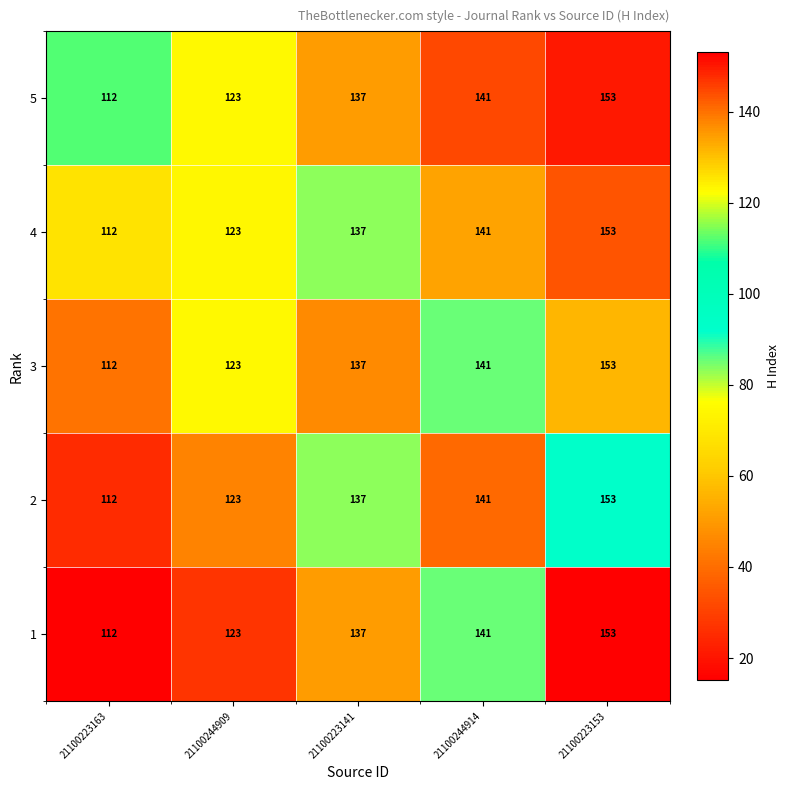

What is the difference between the second highest and second lowest values in the 2 series?

18